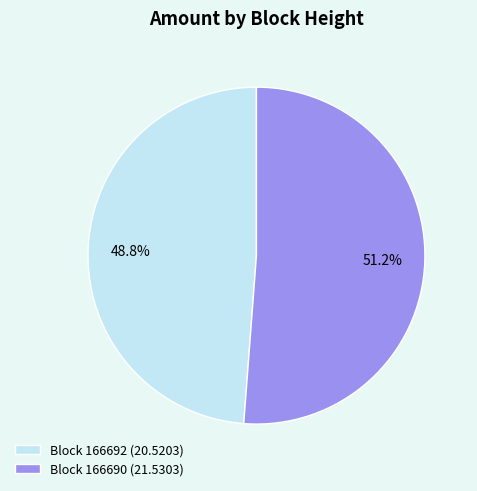

To the nearest percent, what is the average slice percentage?

50%